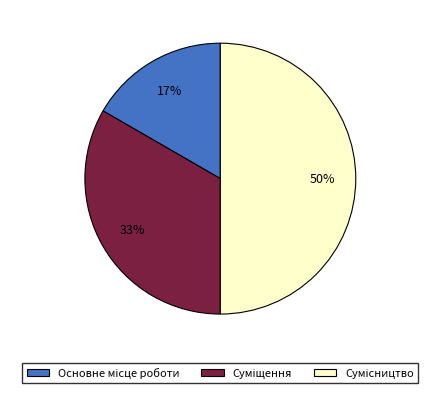

To the nearest percent, what is the difference between the largest and smallest slice percentages?

33%